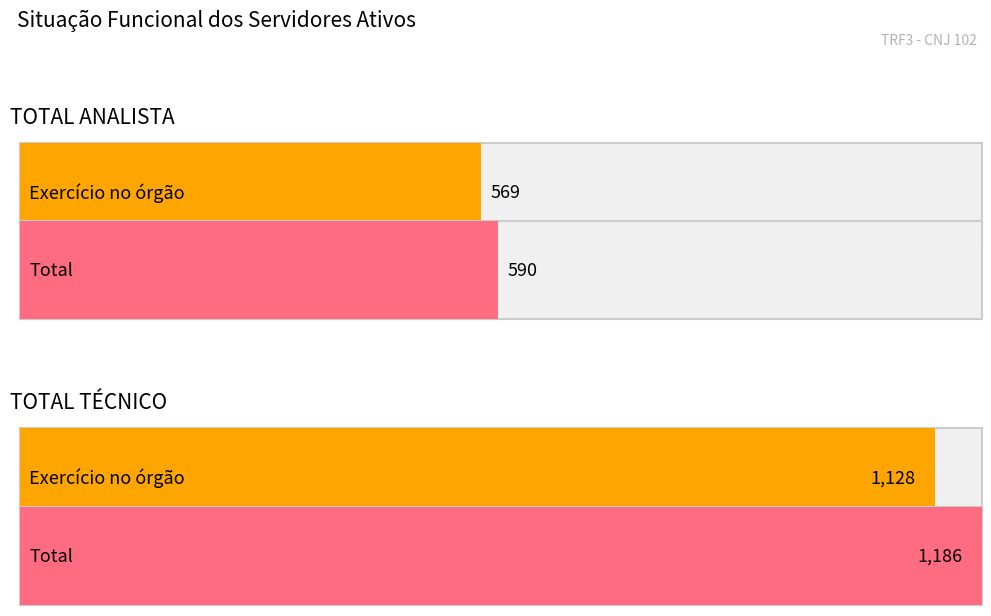

Between TOTAL TÉCNICO and TOTAL ANALISTA, which is larger?

TOTAL TÉCNICO